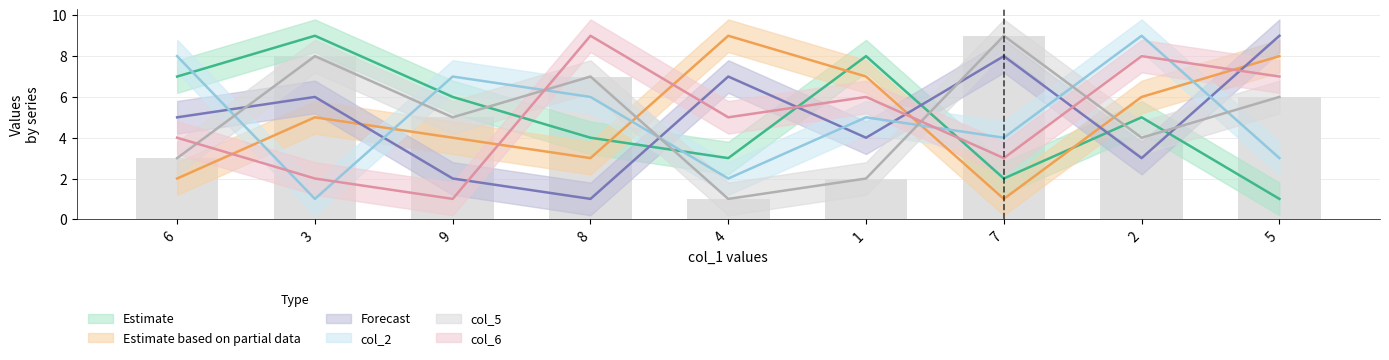

Reading left to right, list all the values displayed in this chart.

6=3	3=8	9=5	8=7	4=1	1=2	7=9	2=4	5=6